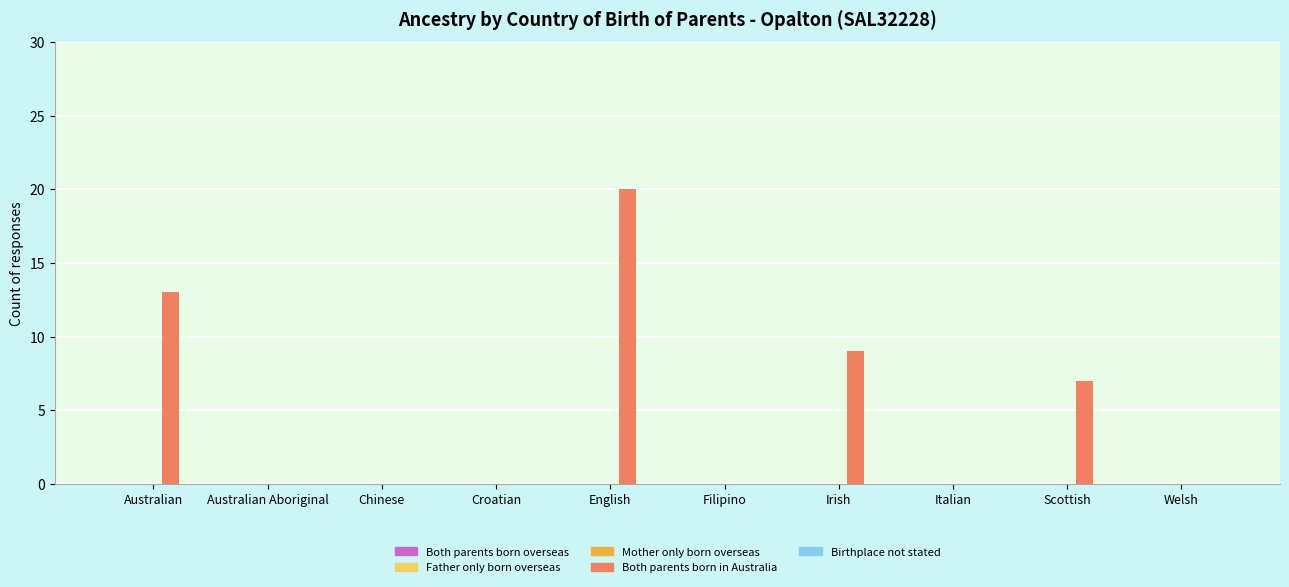

Where is the data nearest to the value 10?

Irish